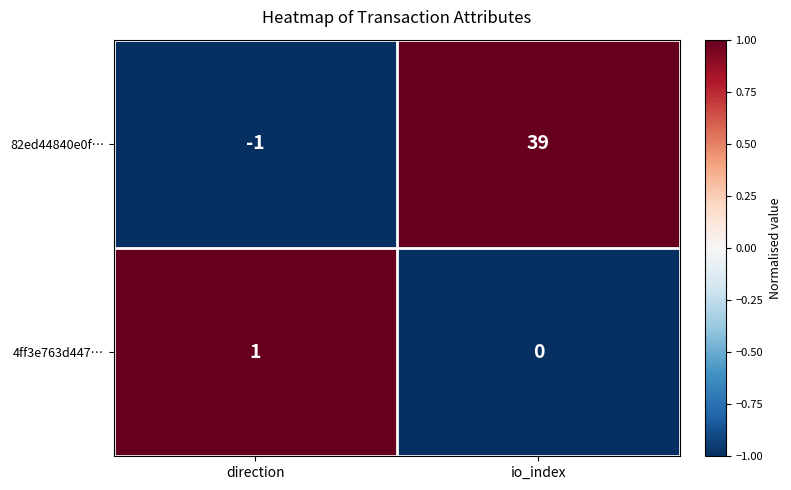

Which series has the widest spread of values?

82ed44840e0f…